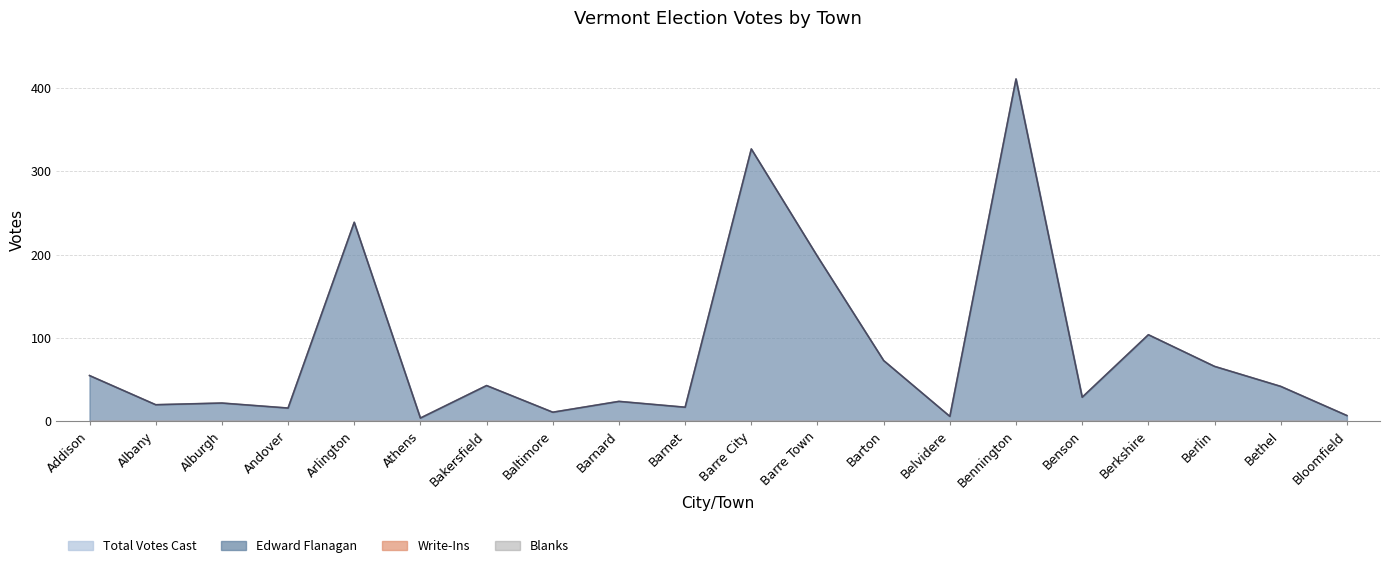

Which series has the largest range (max minus min)?

Total Votes Cast